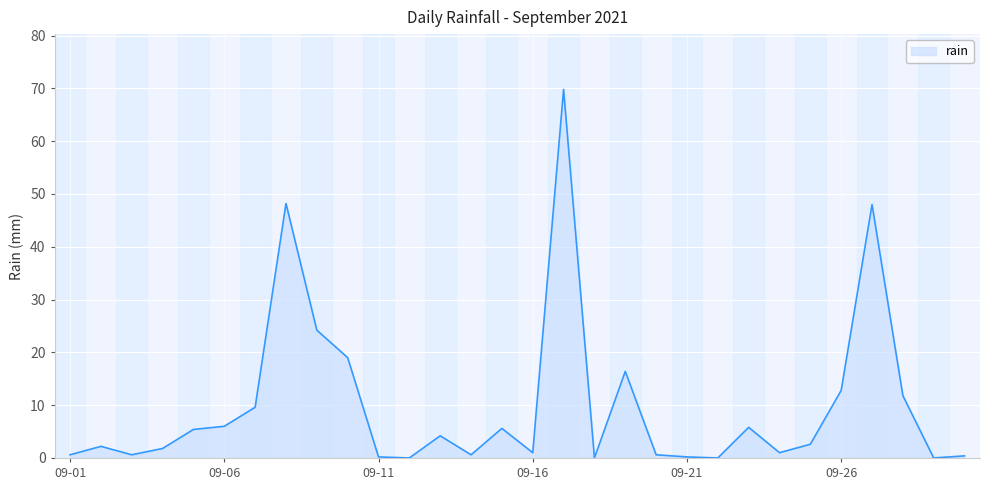

What is the maximum value shown in the chart?

69.8